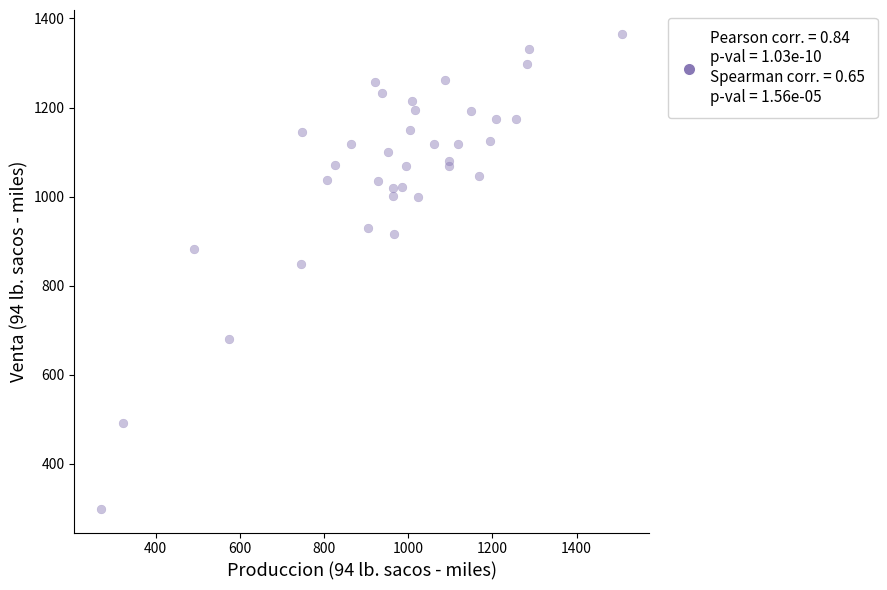

What Y value in the scatter plot is closest to 832?

848.7